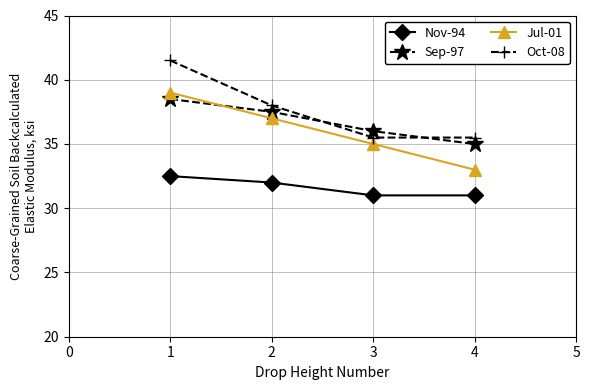

Is it true that Nov-94 equals 42.4 at 2?

False